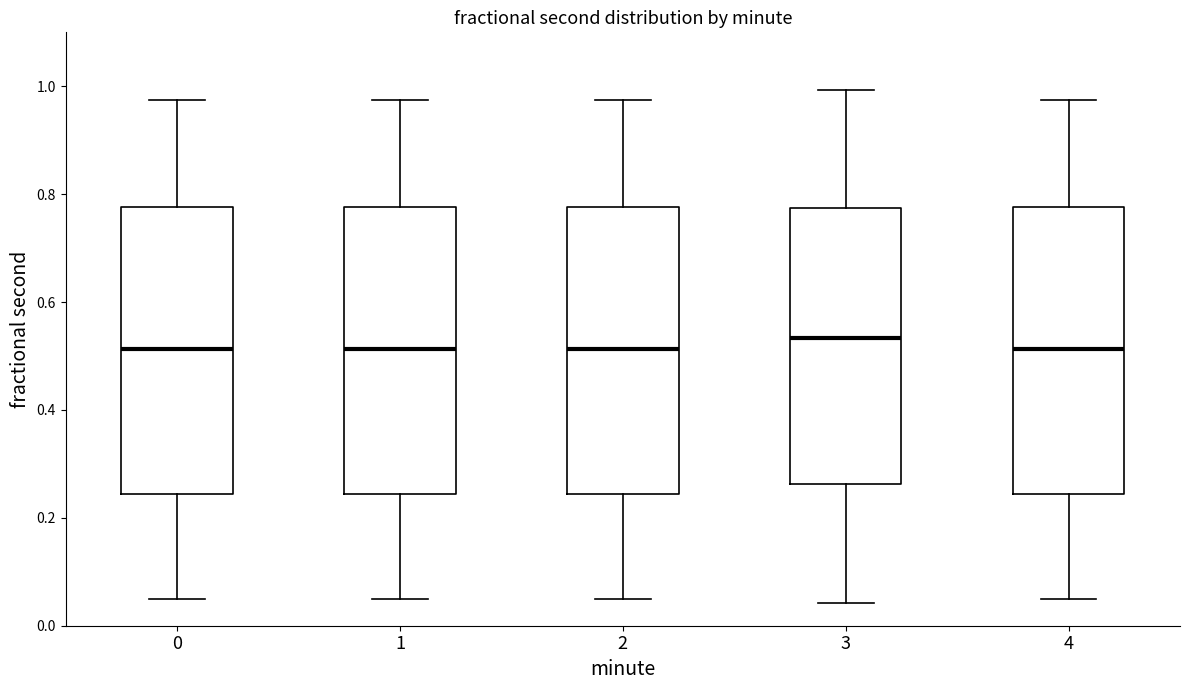

Which box has the highest median line?

3